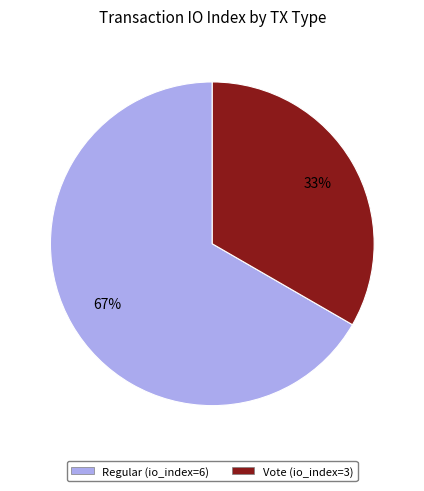

Is it true that Vote (io_index=3) is 45% of the pie?

False